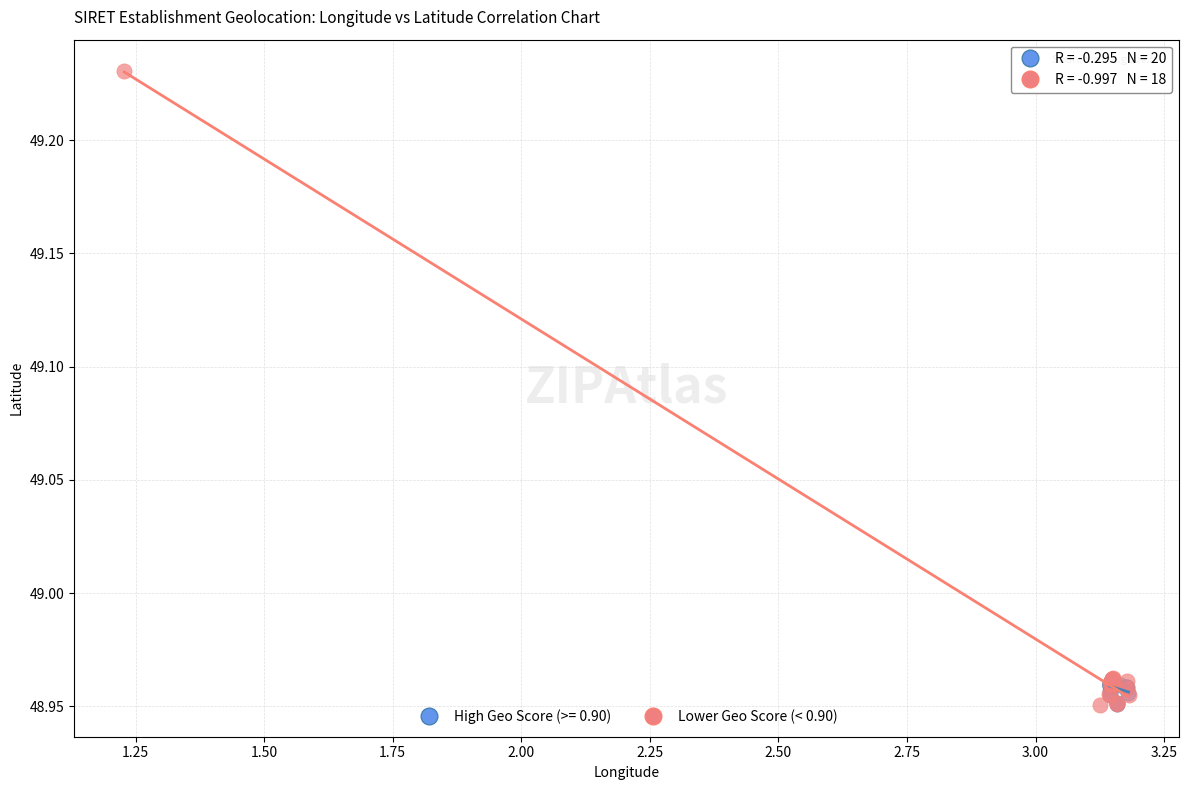

Which series reaches the maximum Y coordinate?

Lower Geo Score (< 0.90)